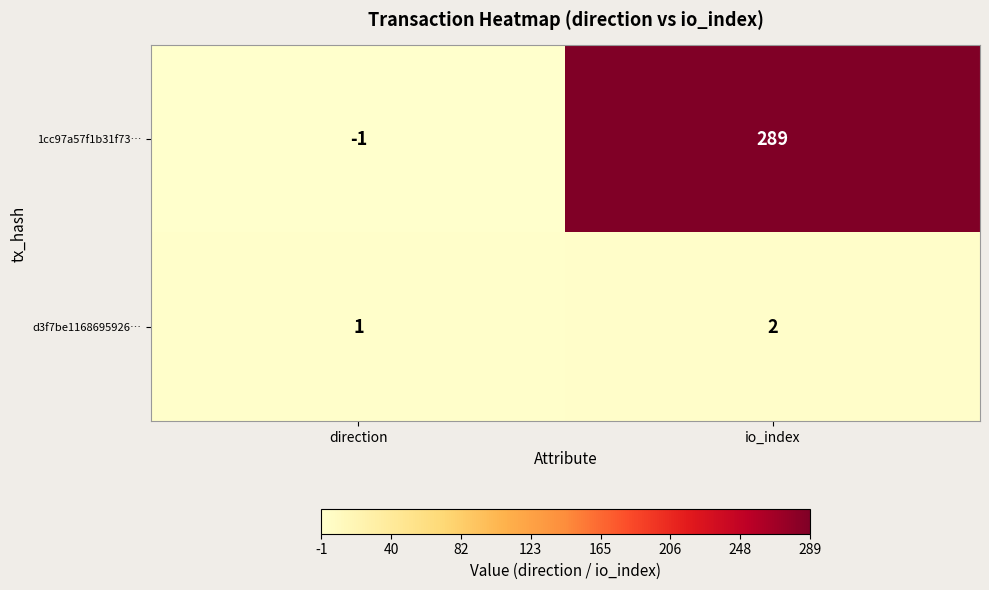

At which label is d3f7be1168695926… closest to 1?

direction